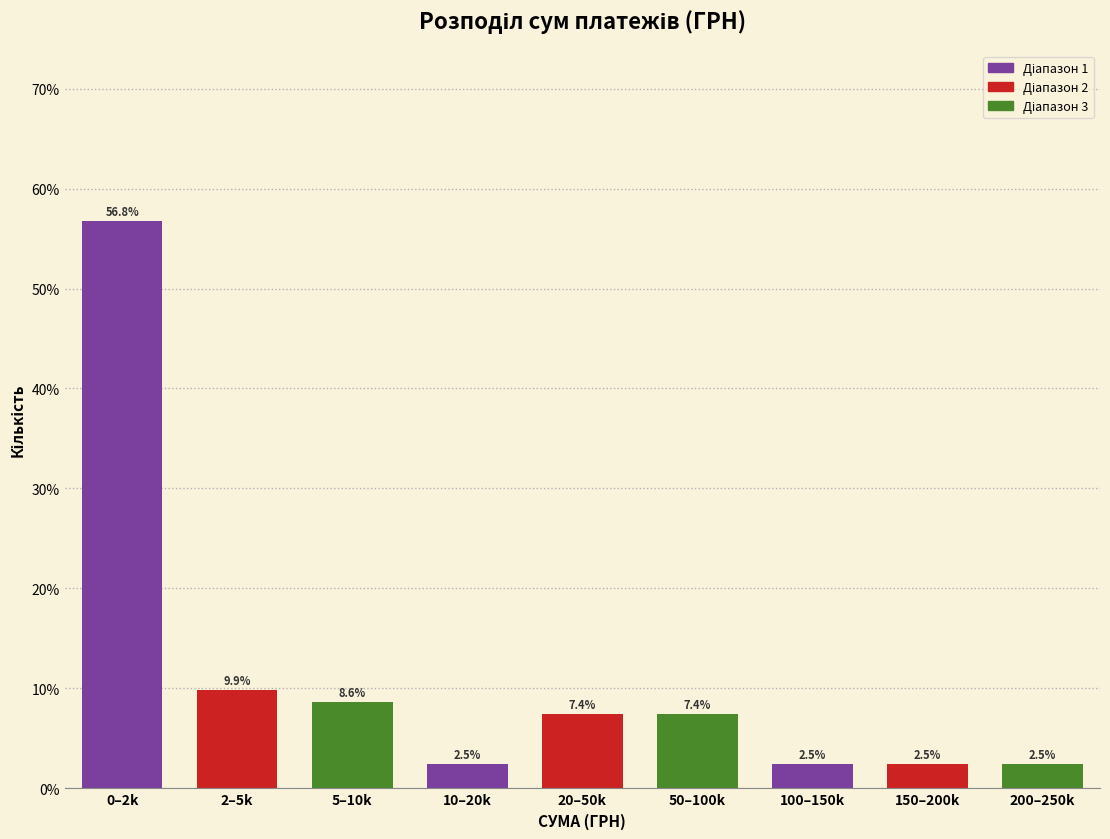

Reading right to left, transcribe all the data shown in this chart.

2.5	2.5	2.5	7.4	7.4	2.5	8.6	9.9	56.8